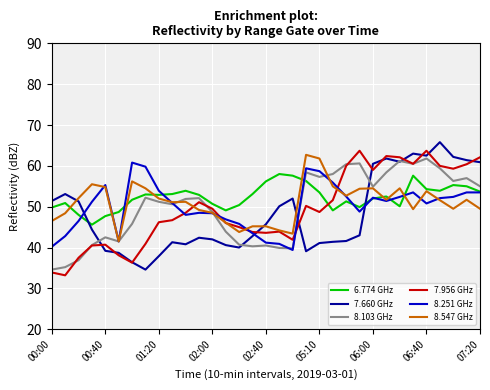

What is the minimum value shown in the chart?

33.2